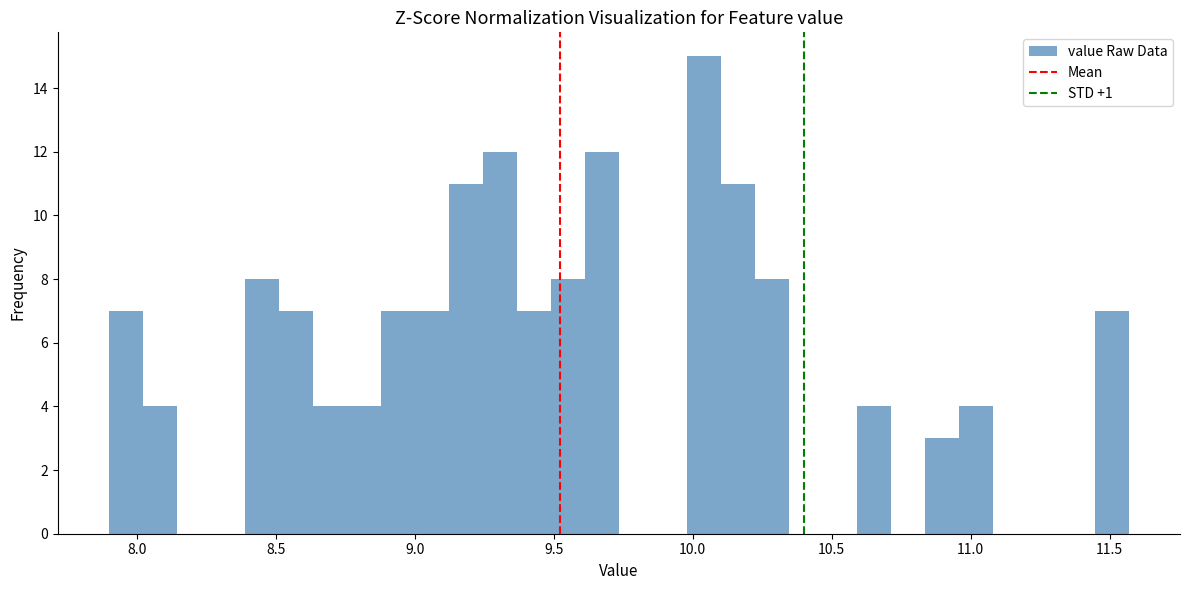

Read against the x-axis, roughly where is the centre of the tallest bar?

10.05